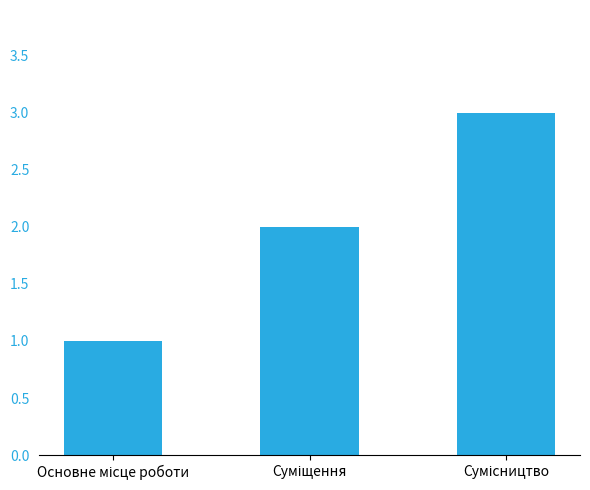

What is the maximum value shown in the chart?

3